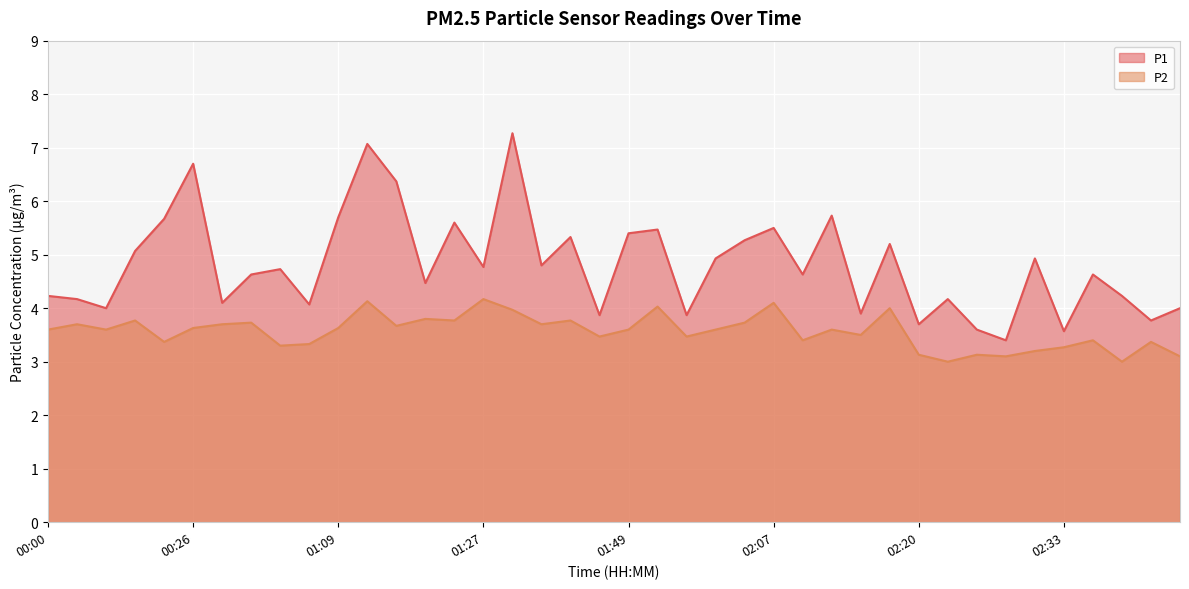

How many data points in P1 are above 4?

30